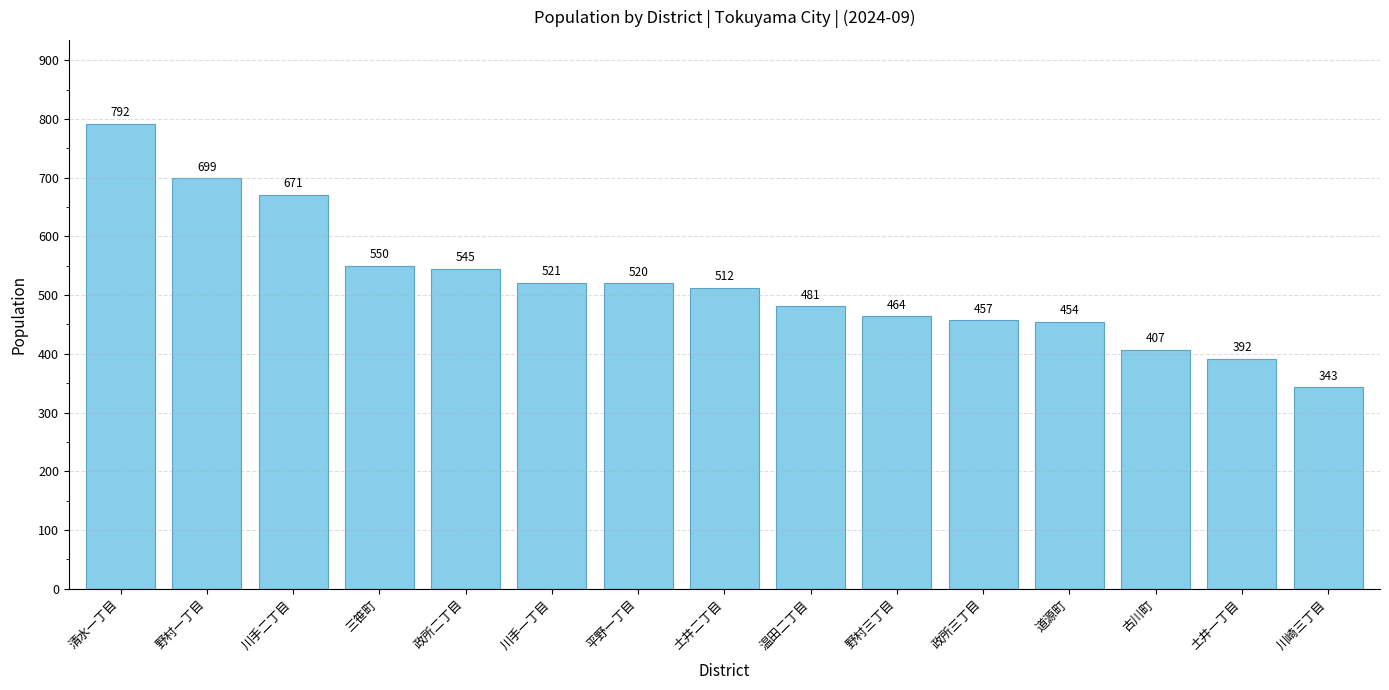

List the labels in order of value, smallest first.

川崎三丁目, 土井一丁目, 古川町, 道源町, 政所三丁目, 野村三丁目, 温田二丁目, 土井二丁目, 平野一丁目, 川手一丁目, 政所二丁目, 三笹町, 川手二丁目, 野村一丁目, 清水一丁目